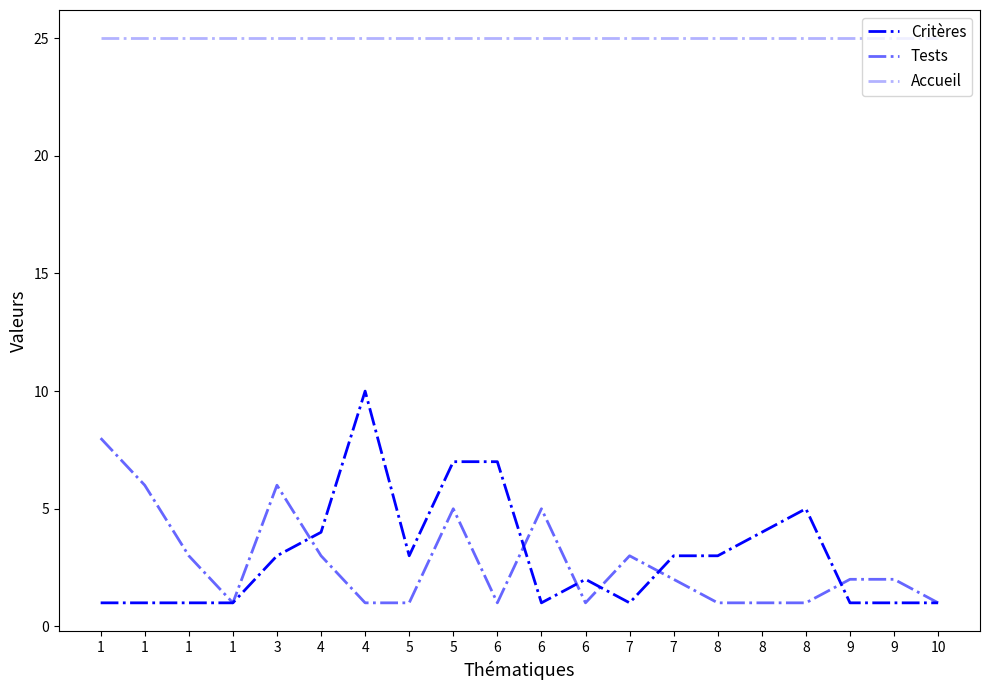

Does the chart display data point markers on the line(s)?

No